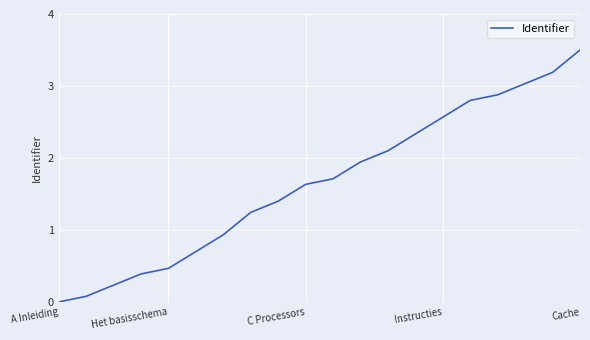

What is the maximum value shown in the chart?

3.5